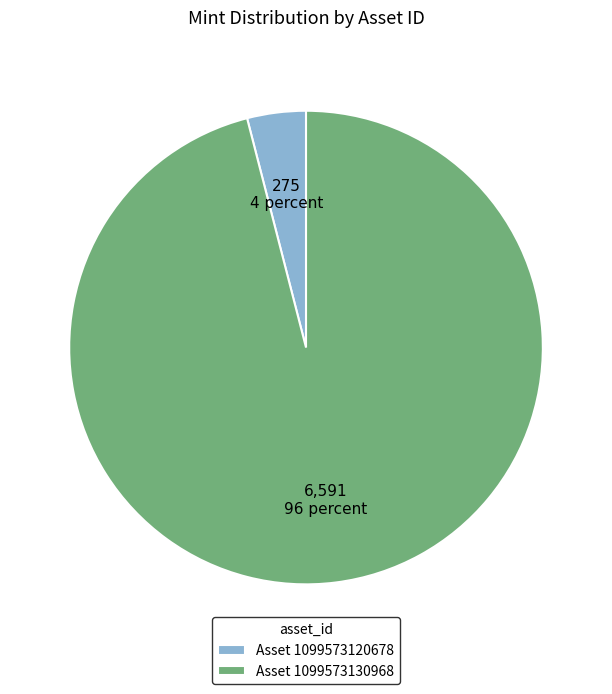

What is the largest slice in the pie chart?

Asset 1099573130968